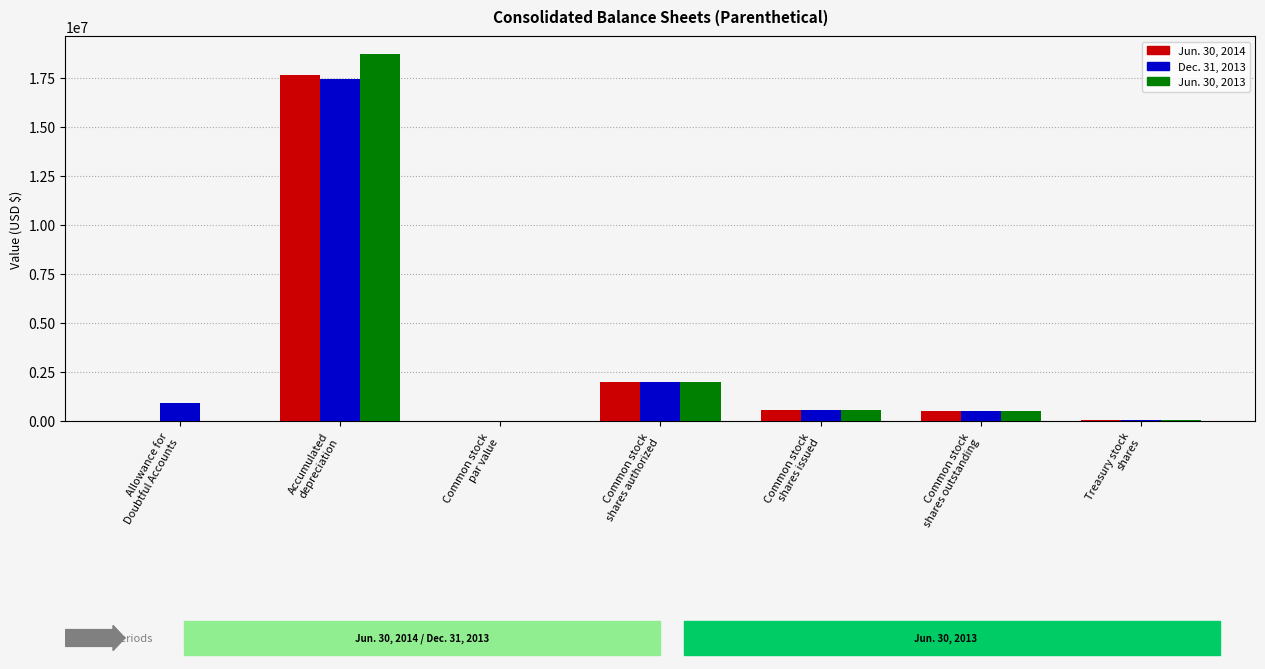

Count the number of categories in the chart.

7